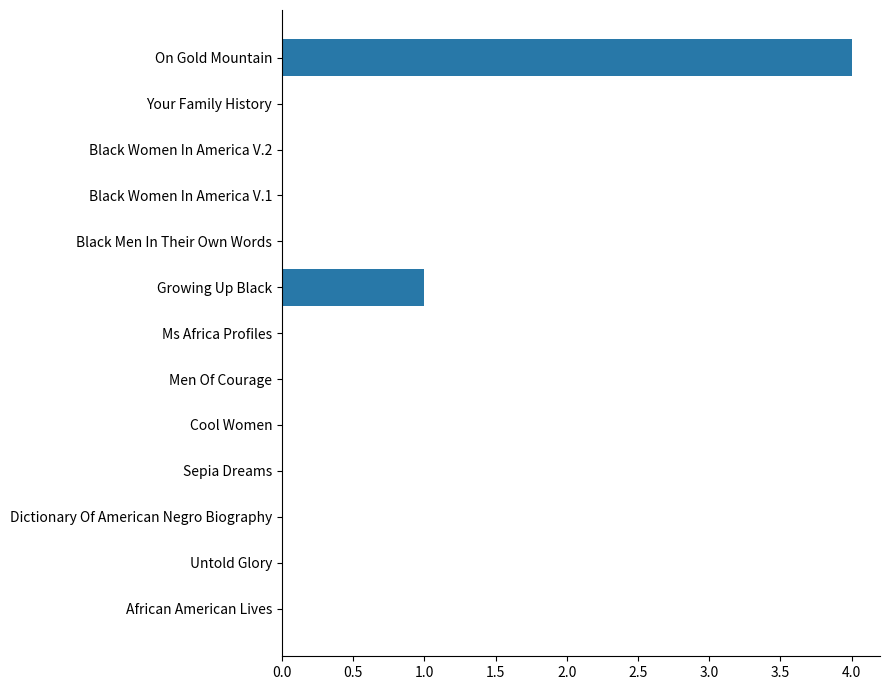

What is the sum of all values?

5